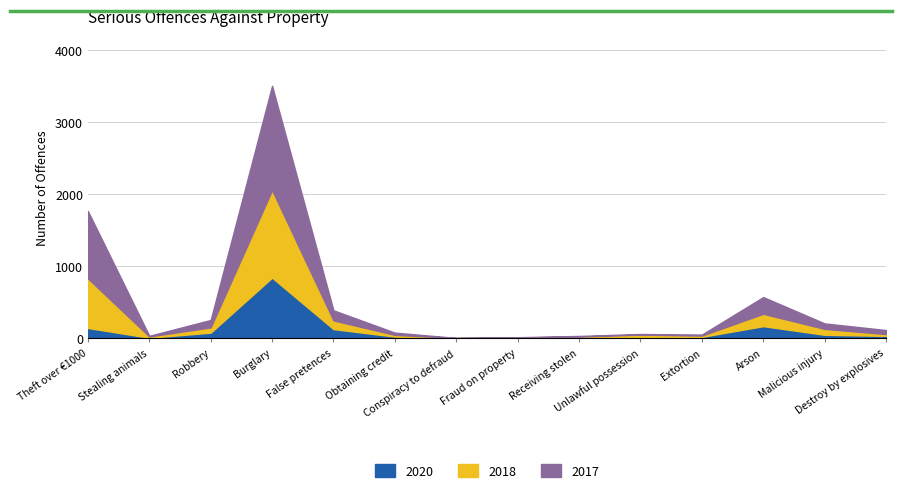

At which label is 2018 closest to 610?

Theft over €1000